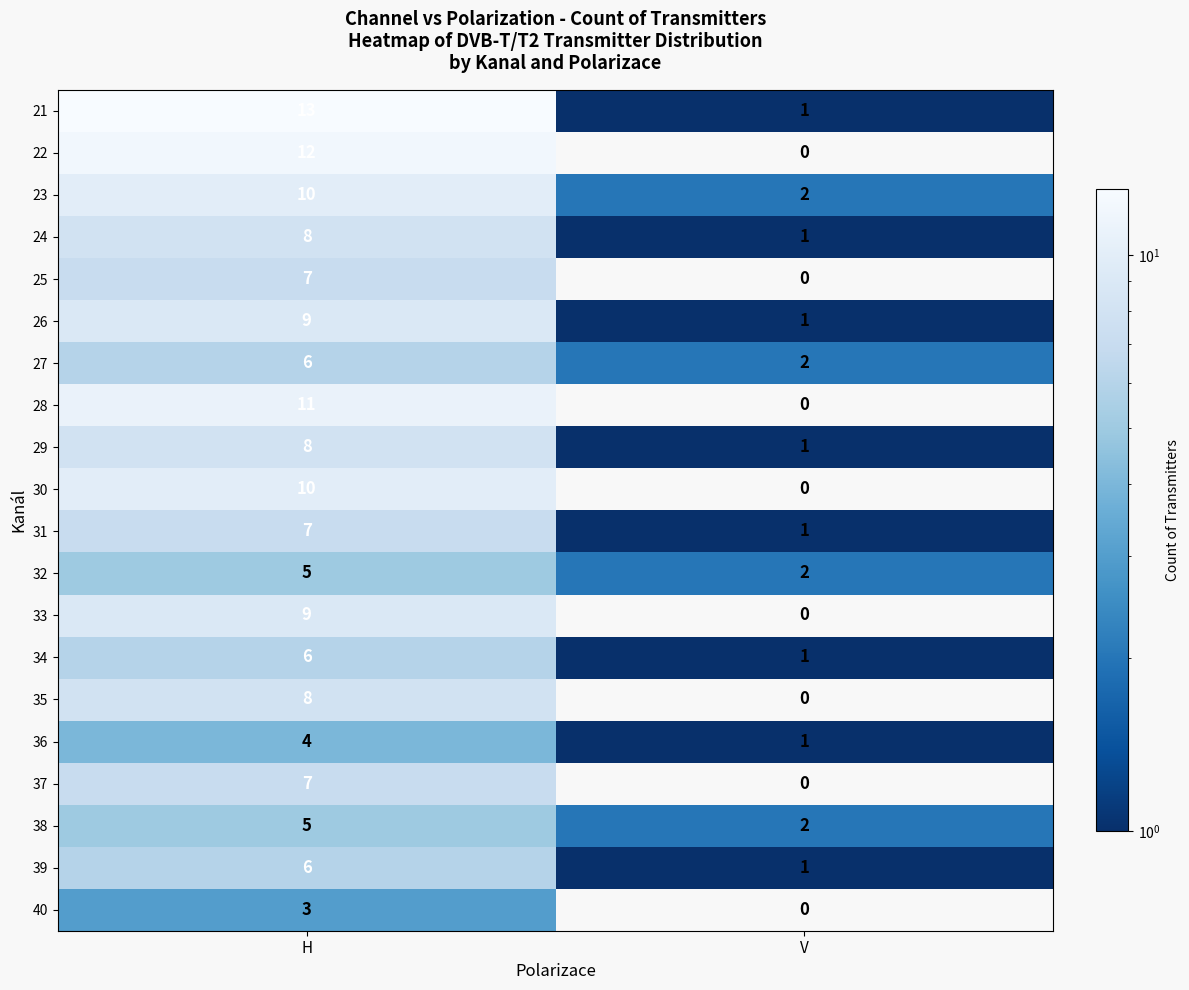

Rank the categories by 36 value from lowest to highest.

V, H